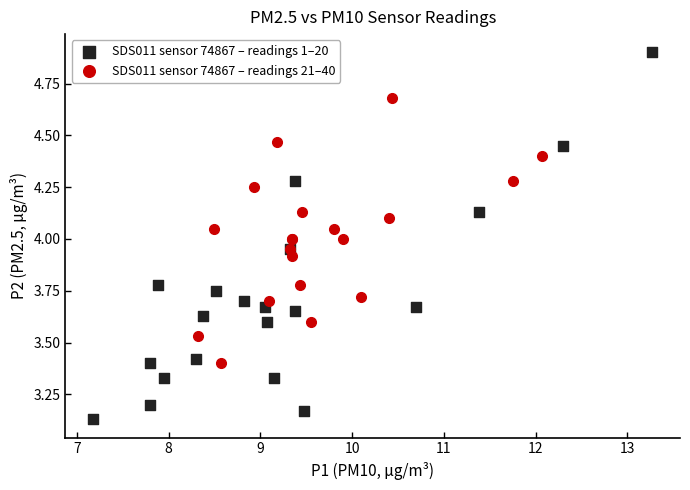

Which series has the widest spread of Y values?

SDS011 sensor 74867 – readings 1–20